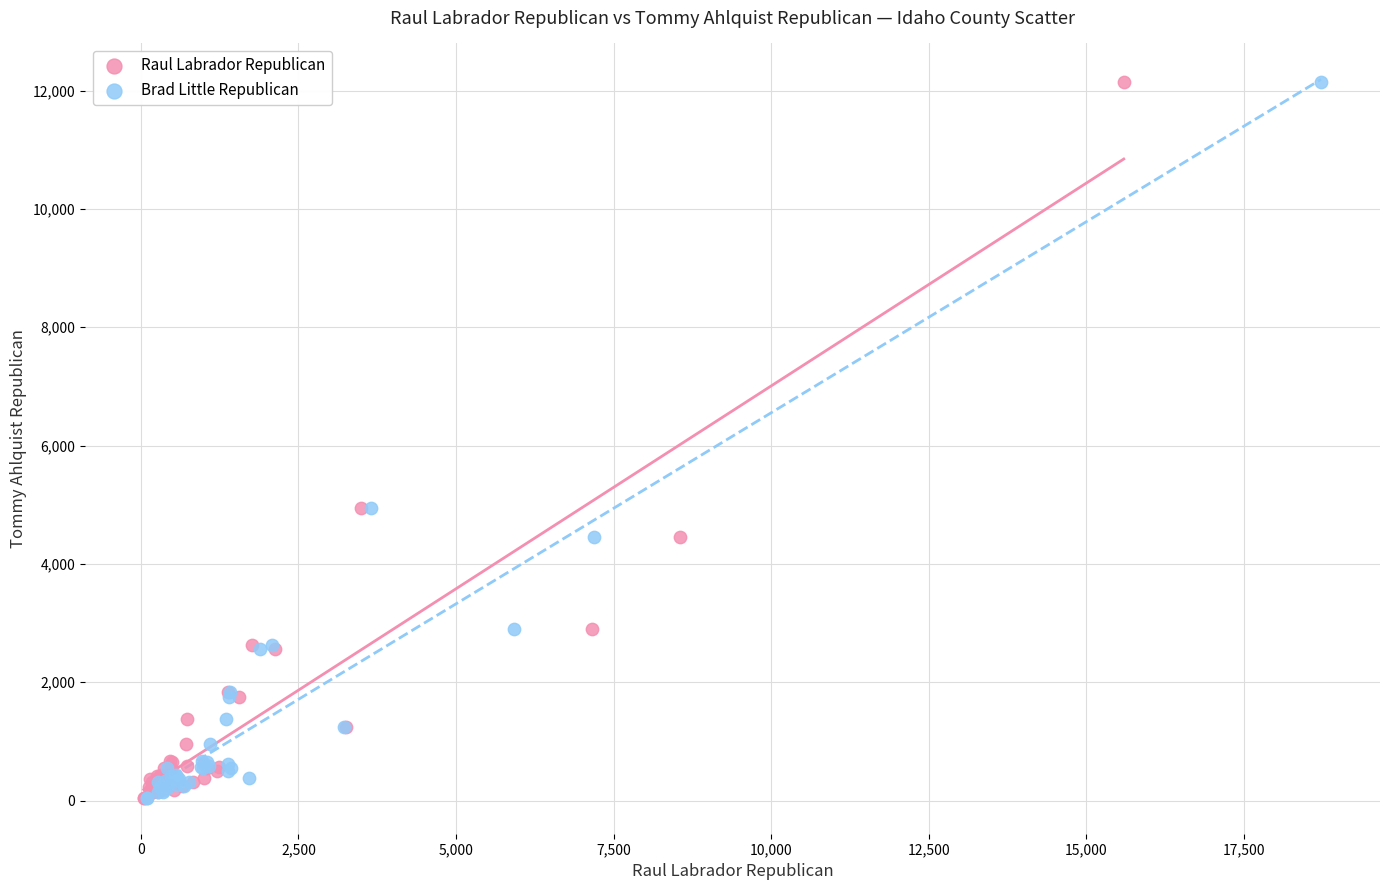

What are all the series names shown in the legend?

Raul Labrador Republican, Brad Little Republican